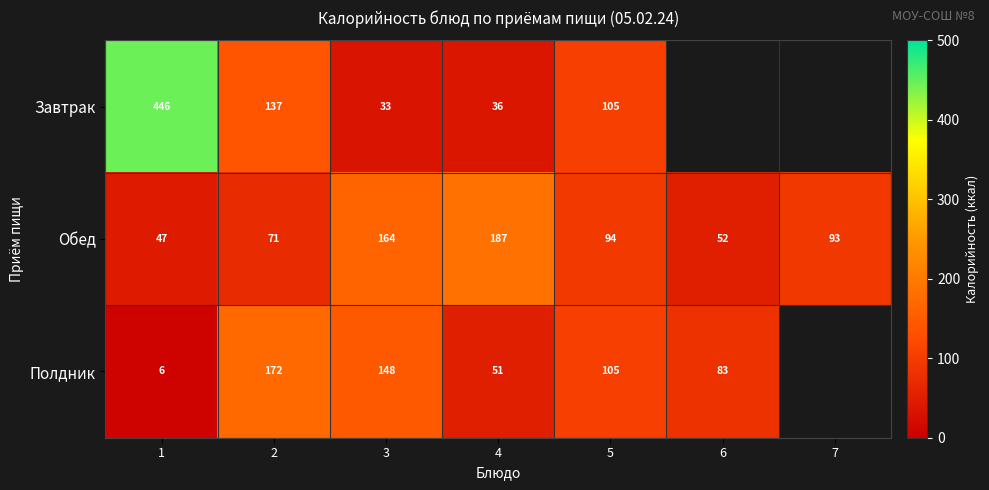

Between 1 and 5, which series saw the biggest shift?

Завтрак